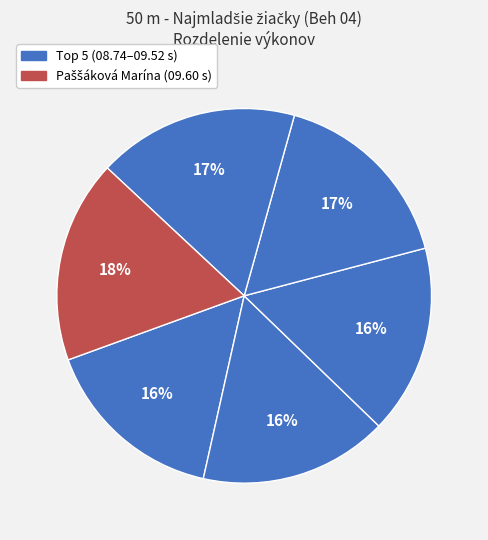

Count the number of slices in the pie.

6